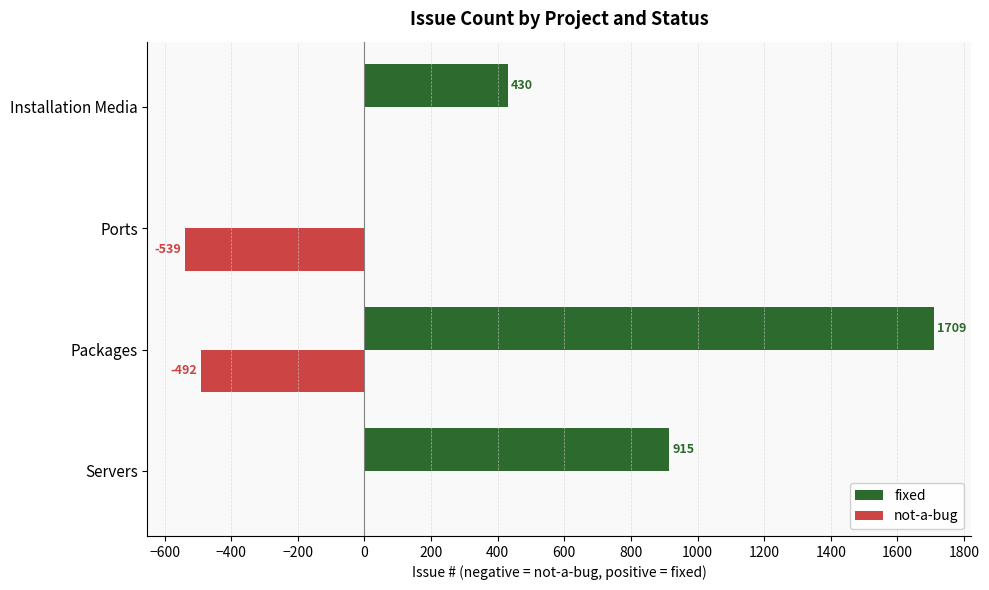

The not-a-bug series shows -146 at Ports. True or false?

False